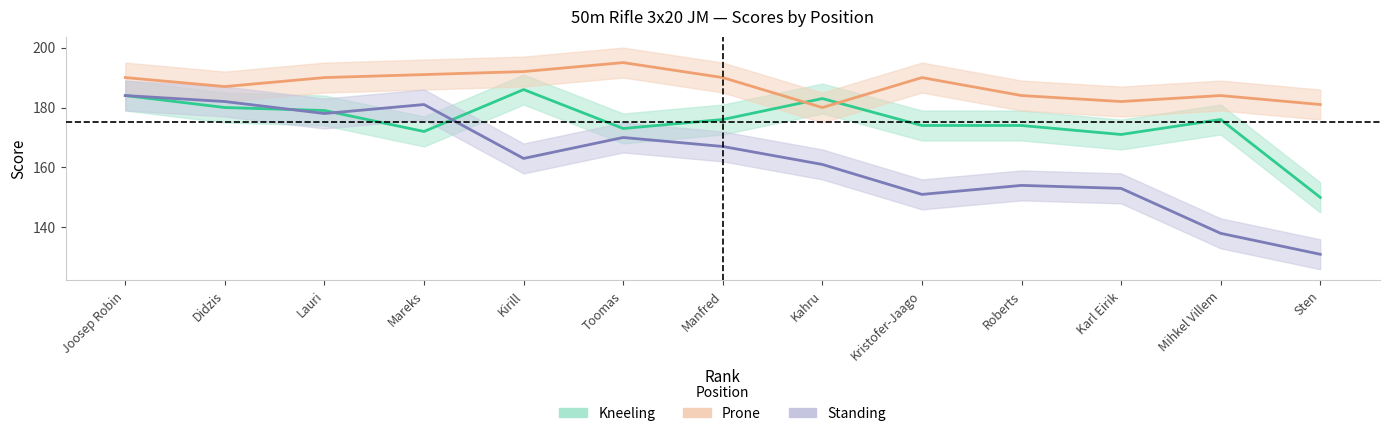

What is the minimum value shown in the chart?

131